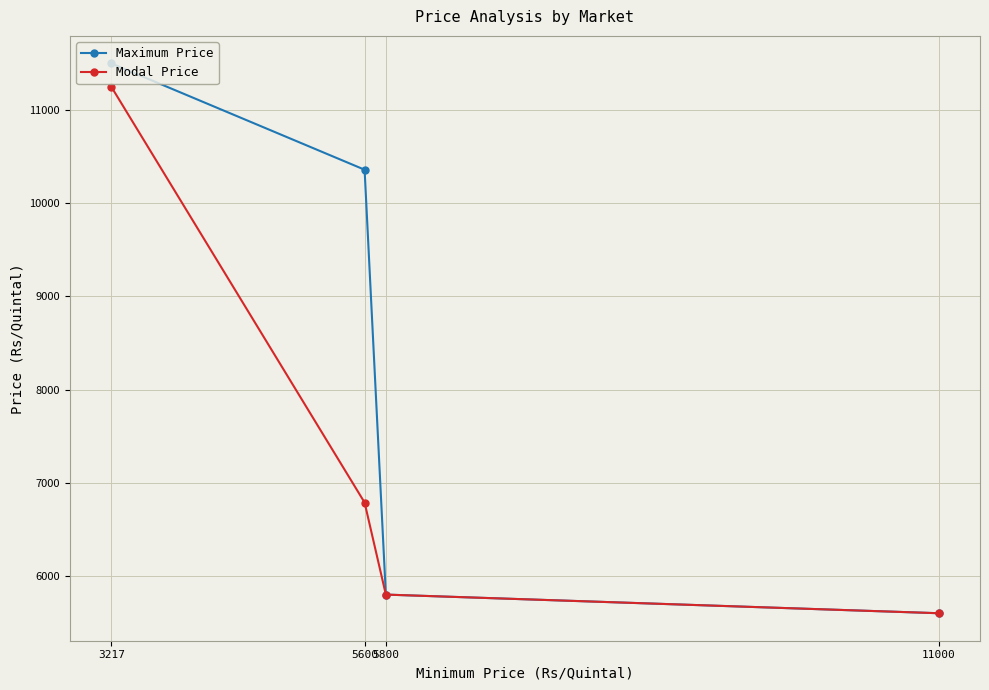

Which label corresponds to the largest value in the chart?

3217